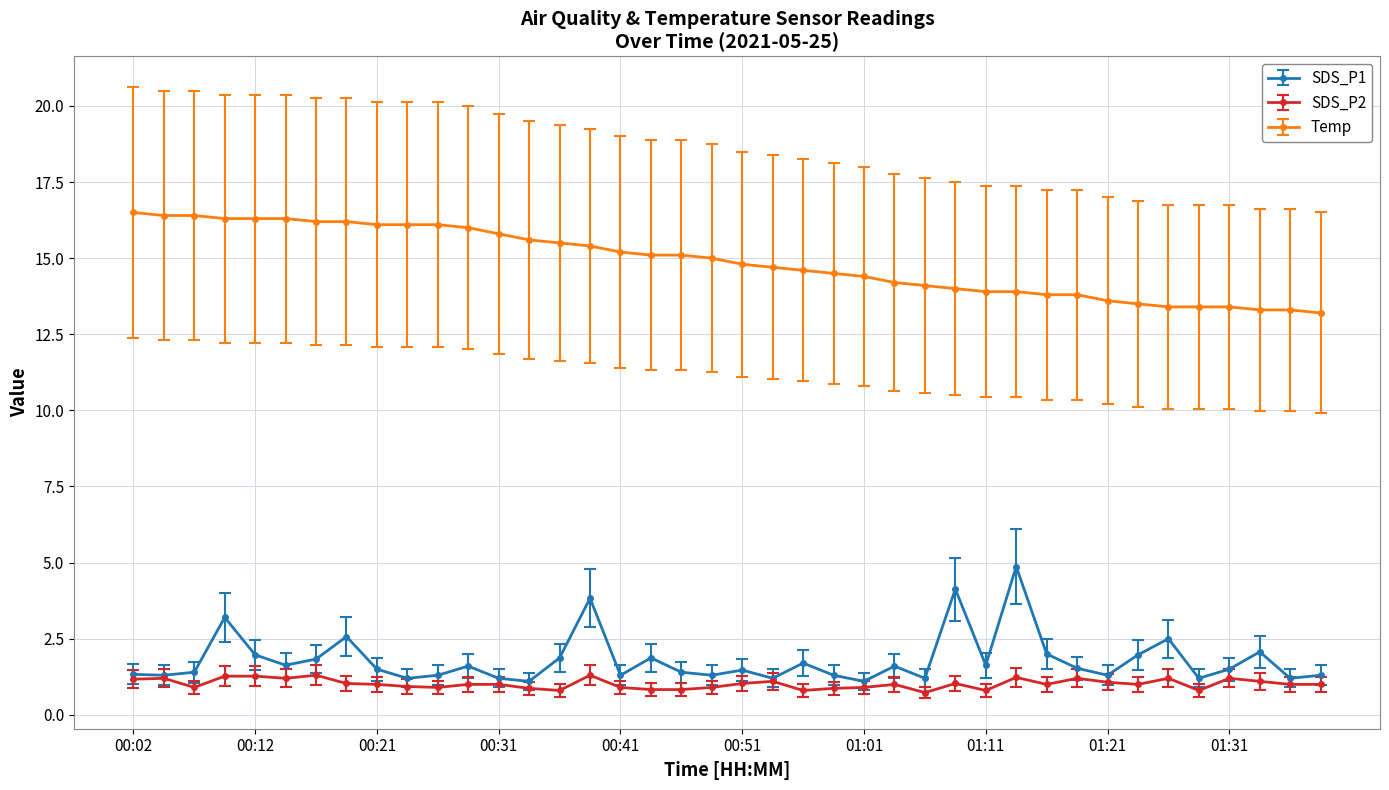

Which series has the largest total across all categories?

Temp